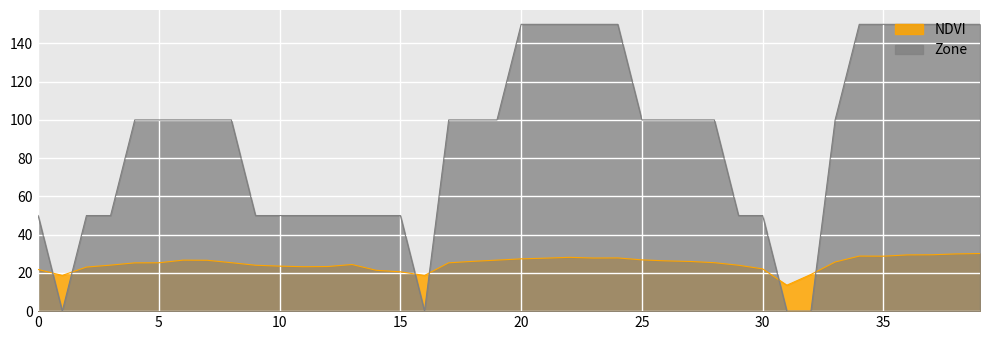

What is the greatest value displayed?

150.0